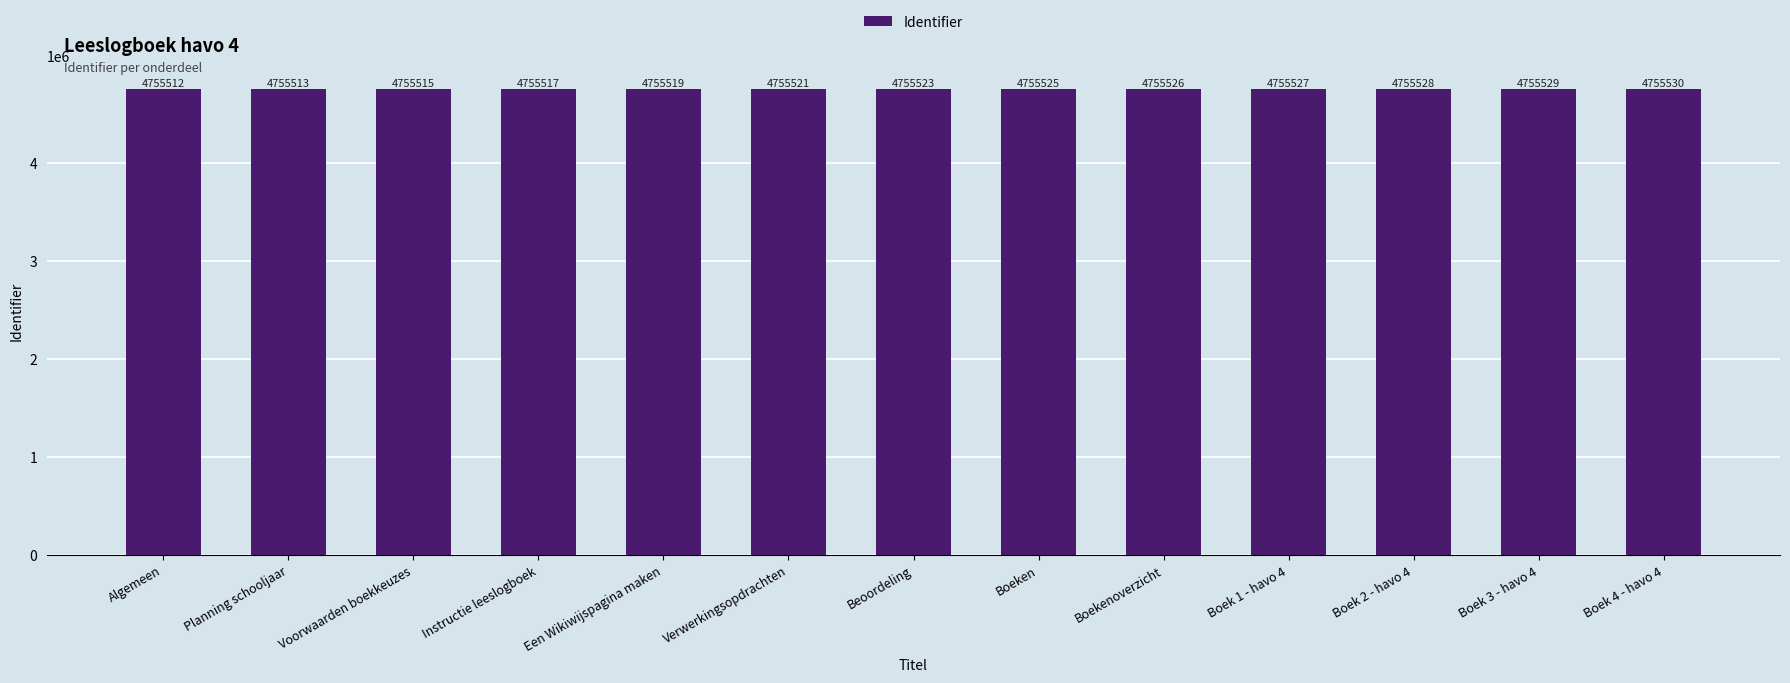

List the labels in order of value, largest first.

Boek 4 - havo 4, Boek 3 - havo 4, Boek 2 - havo 4, Boek 1 - havo 4, Boekenoverzicht, Boeken, Beoordeling, Verwerkingsopdrachten, Een Wikiwijspagina maken, Instructie leeslogboek, Voorwaarden boekkeuzes, Planning schooljaar, Algemeen